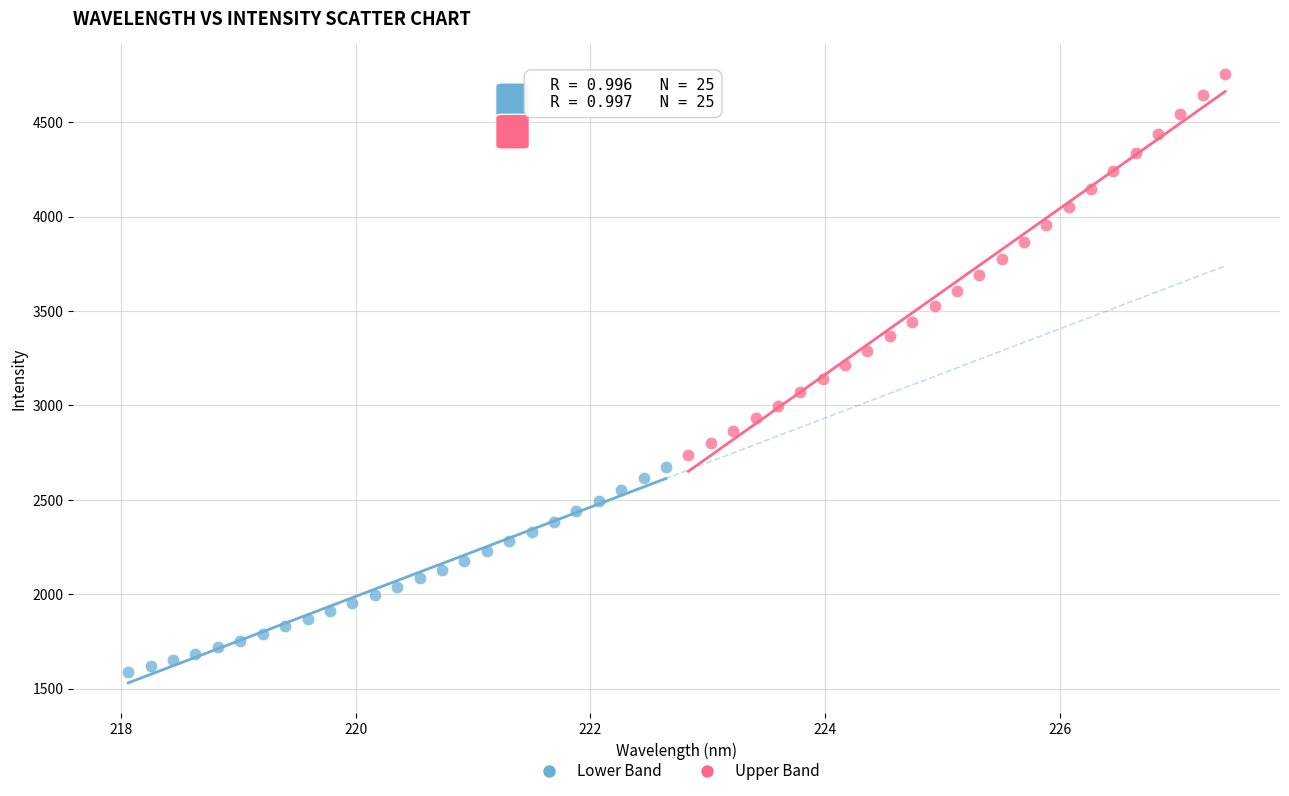

Which series has the largest Y range (max minus min)?

Upper Band